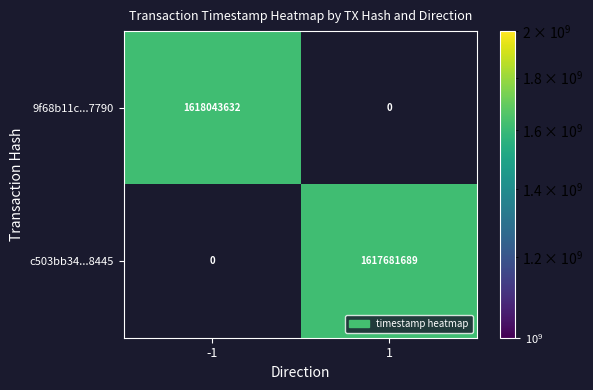

Is the value of c503bb34...8445 at 1 greater than the value of 9f68b11c...7790 at -1?

No